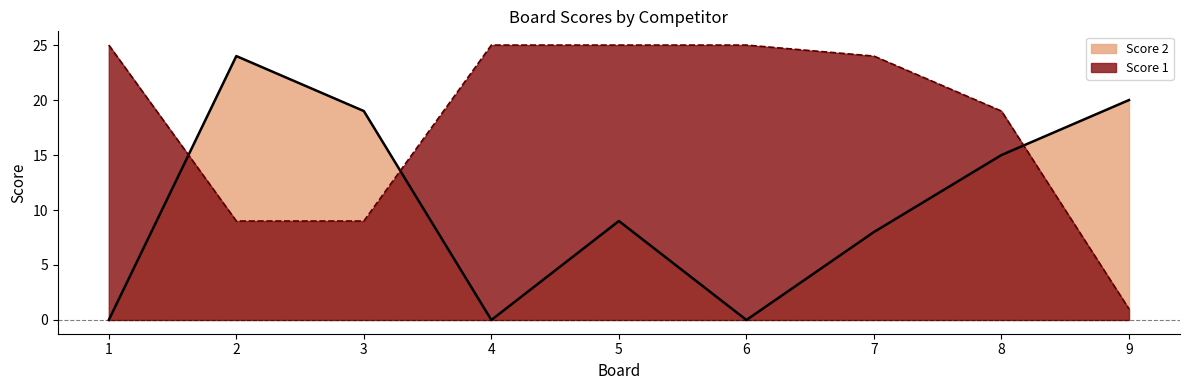

Which category has the highest value across all series?

1